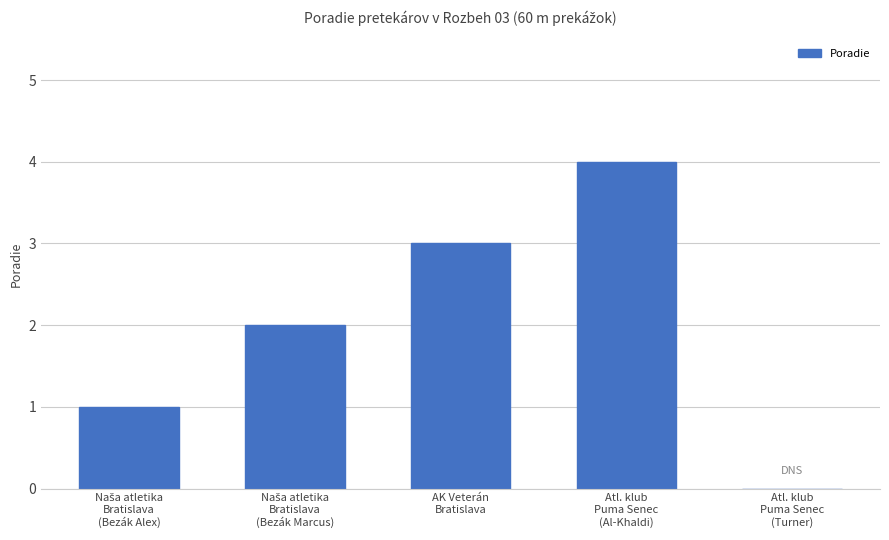

How many categories are shown in the chart?

5